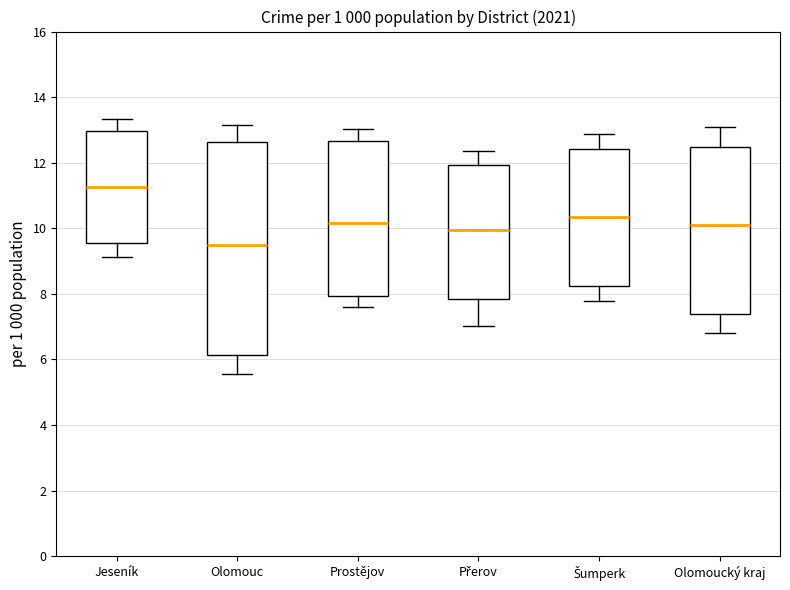

Which box's median line is the lowest?

Olomouc